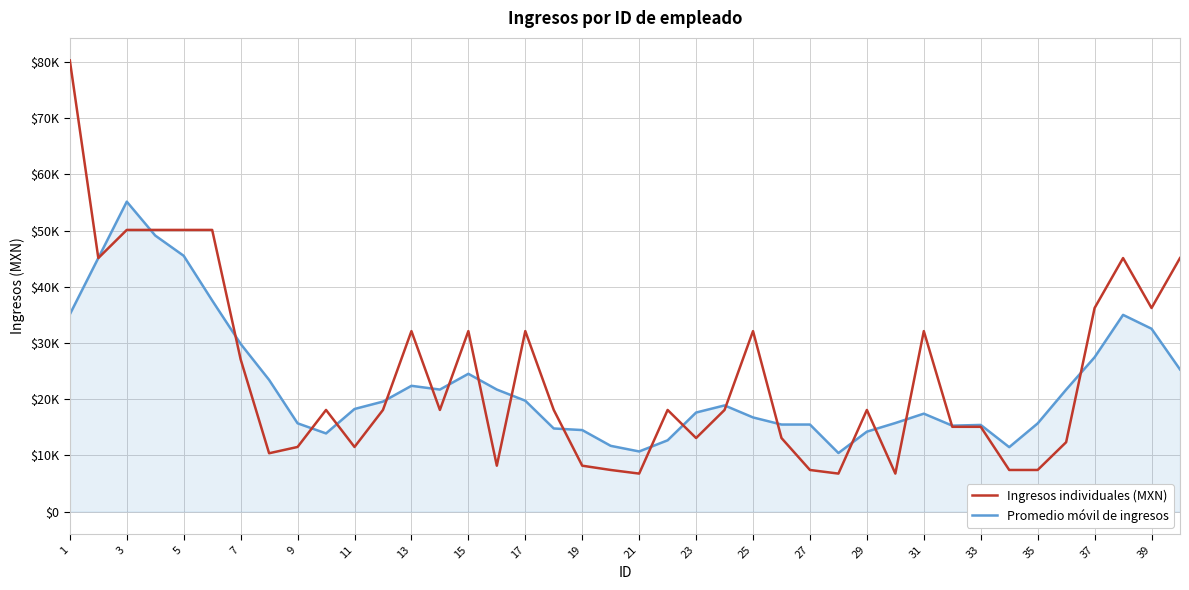

Does the chart display data point markers on the line(s)?

No